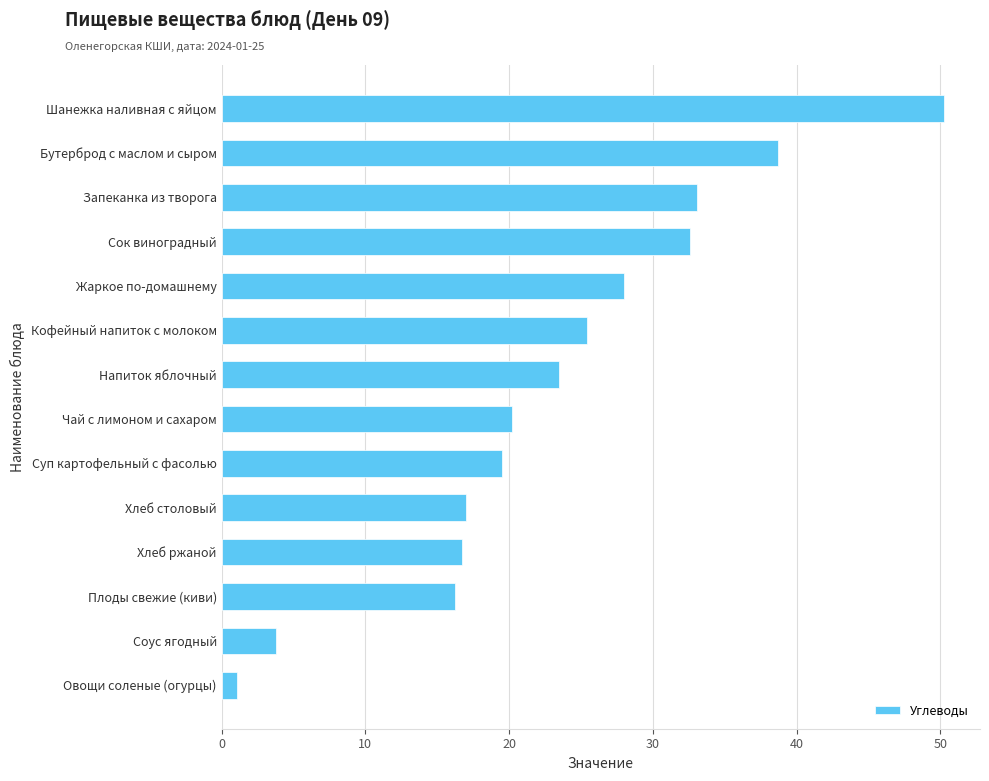

What is the sum of all values?

325.9